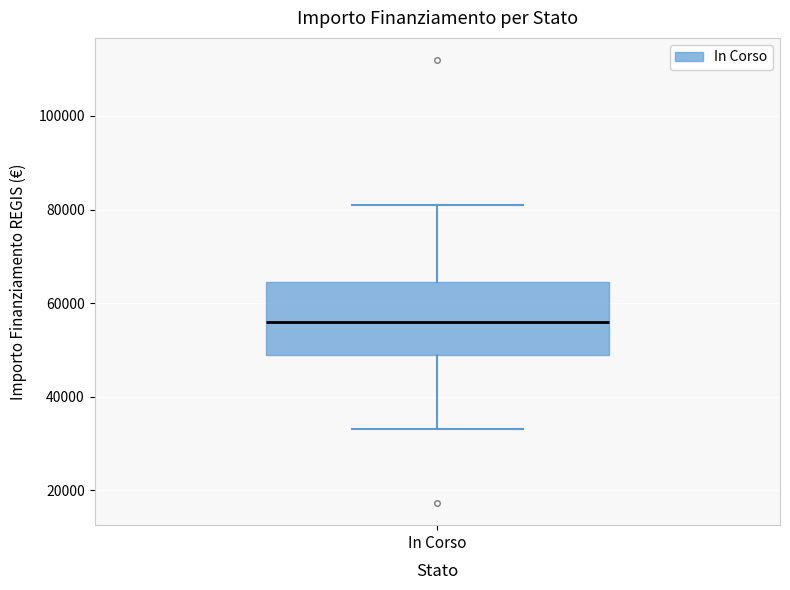

Read this box plot against the y-axis: the position of the median line, the range covered by the box, and the ends of both whiskers. The values are not printed on the chart, so give them approximately, as read against the axis.

median 56000, box 50000 to 64000, whiskers 32000 to 80000